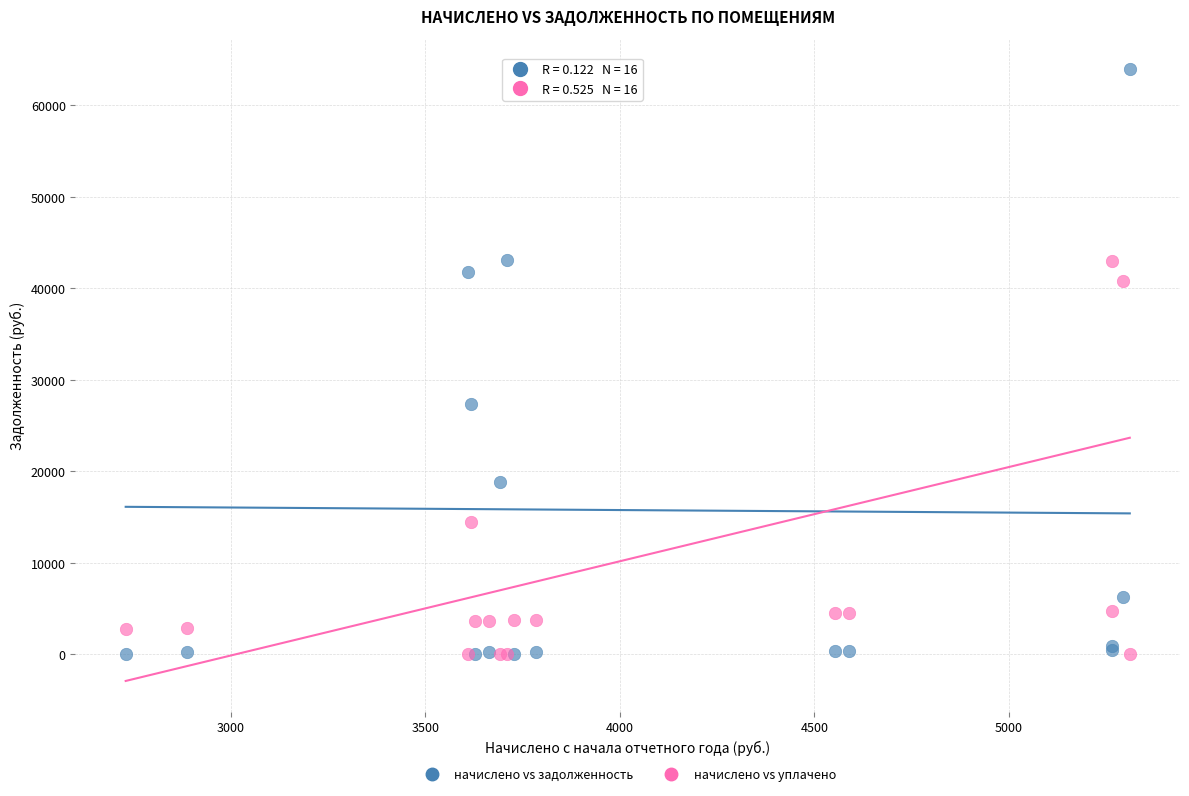

In the начислено vs уплачено series, what Y value is closest to 21516?

14500.0